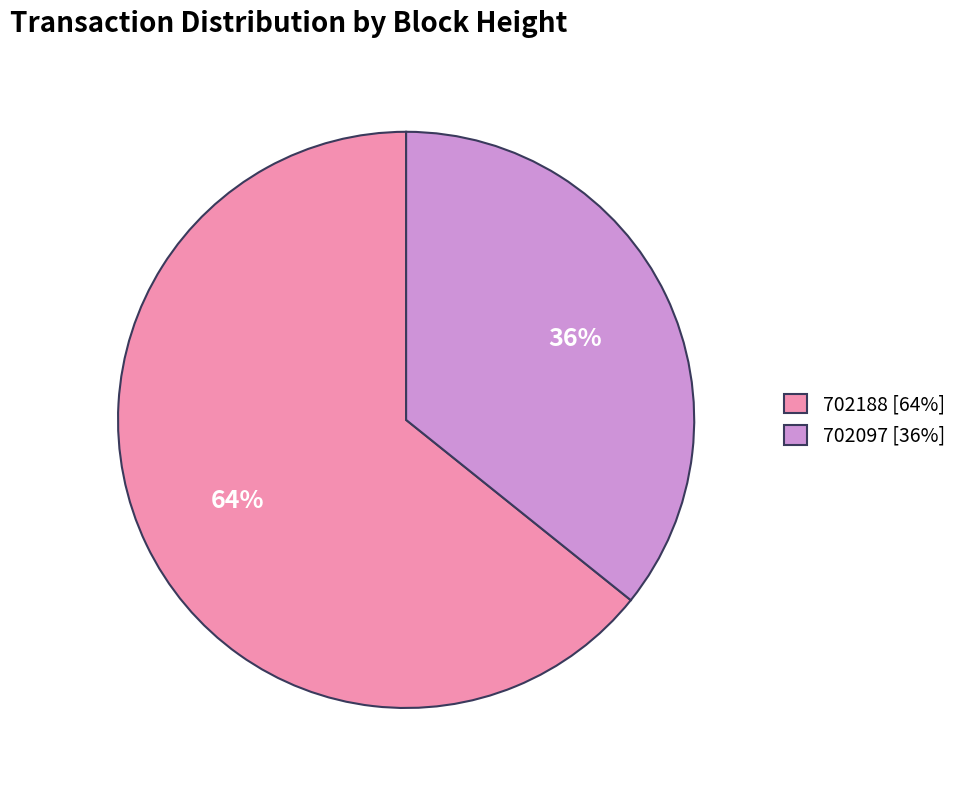

Combined, do 702097 and 702188 account for over 50%?

Yes